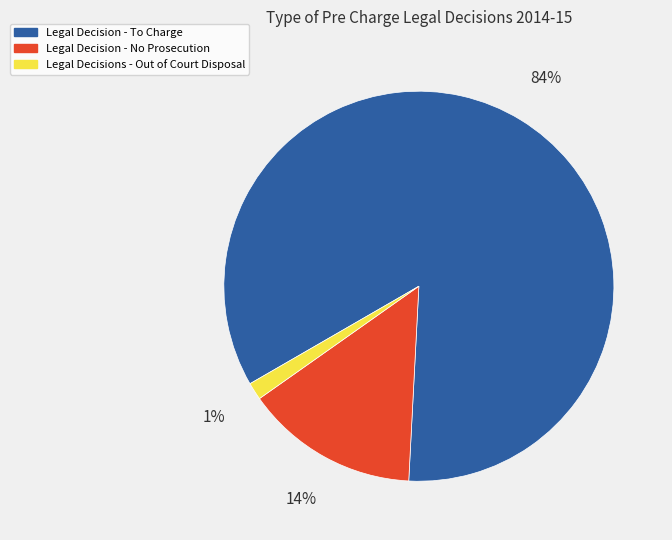

The Legal Decisions - Out of Court Disposal slice represents 11% of the pie. True or false?

False